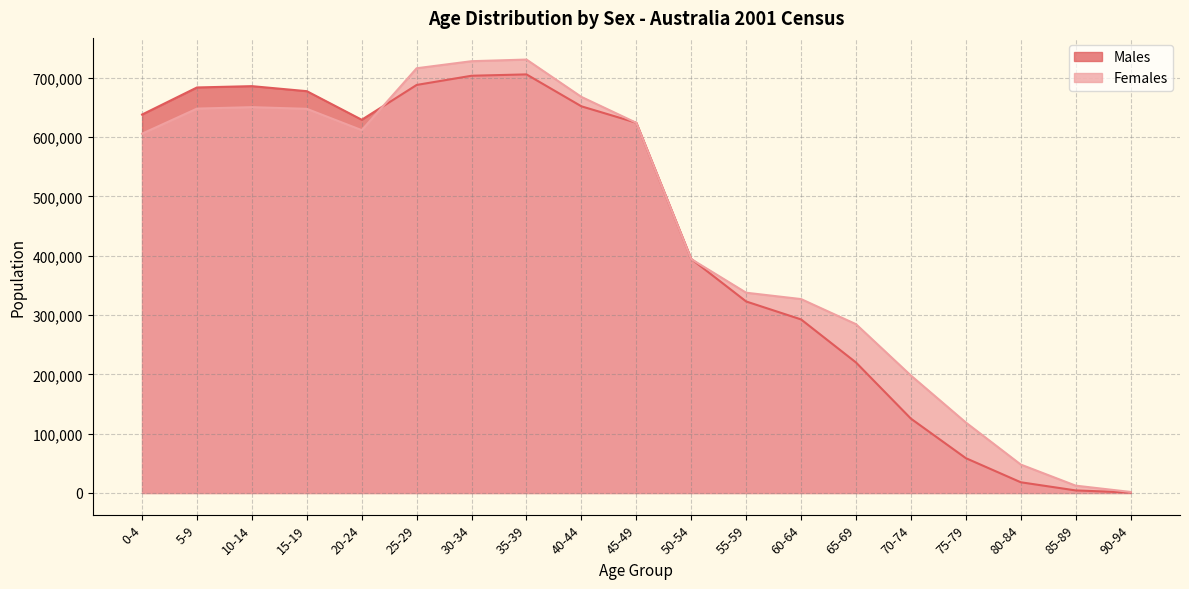

What is the label of the 13th point from the right?

30-34